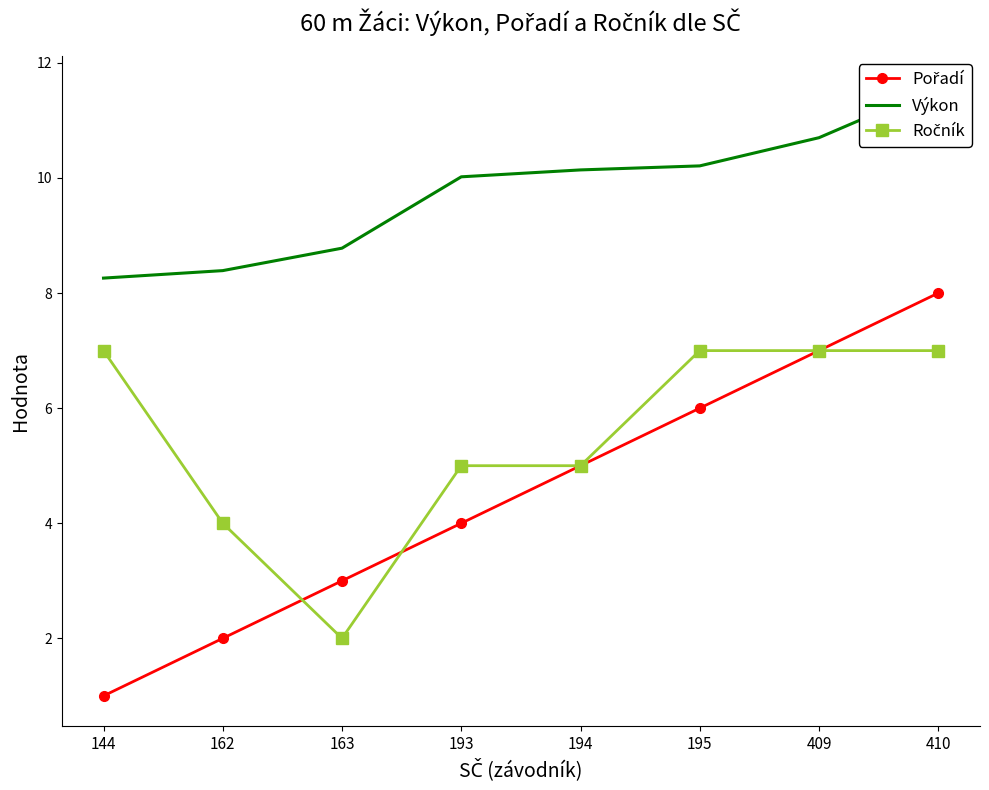

Does the chart have visible grid lines?

No